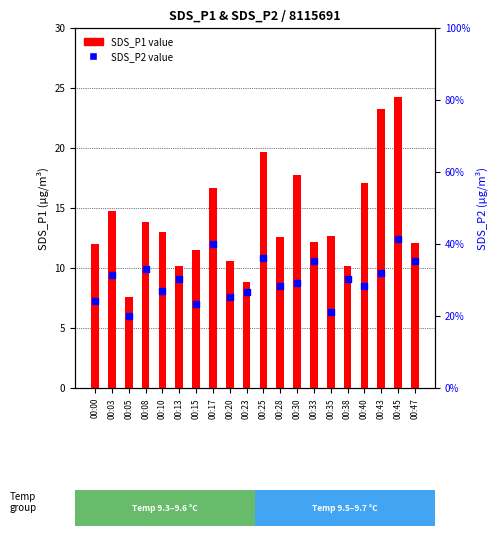

Which series reaches the minimum Y coordinate?

SDS_P2